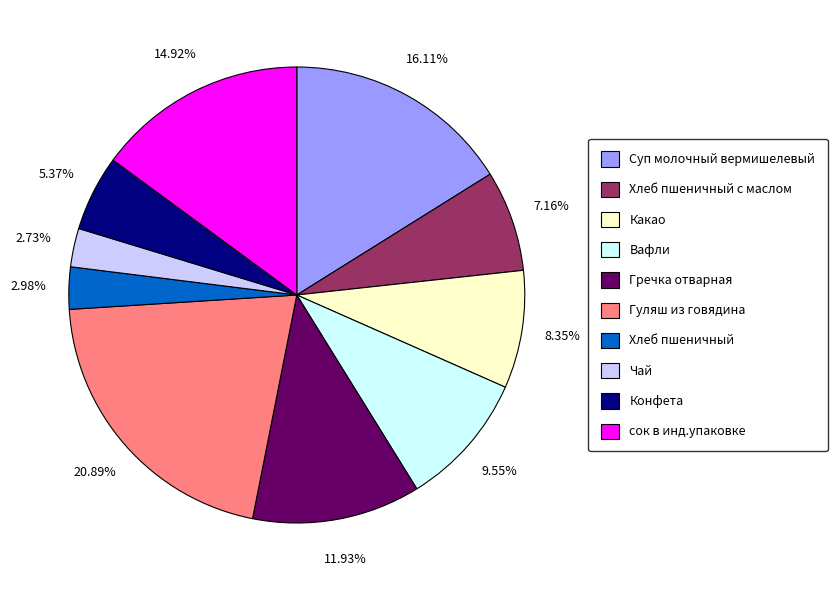

Count the number of slices in the pie.

10